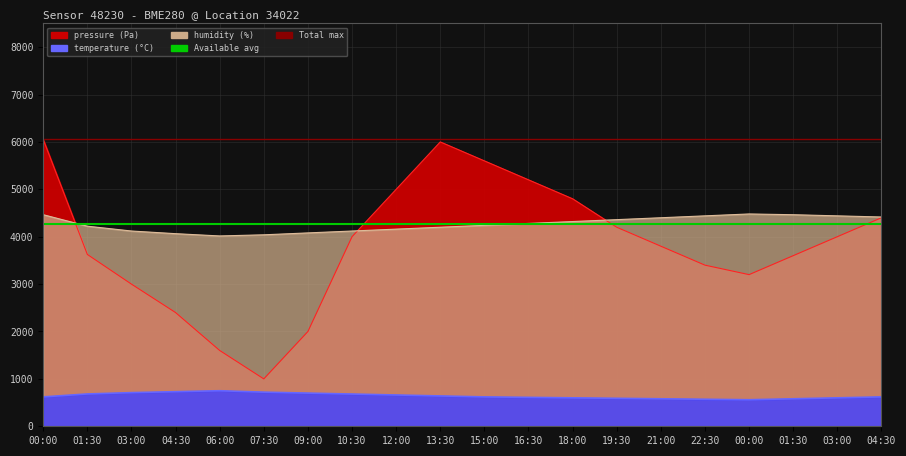

What is the label of the 2nd point from the right?

00:00